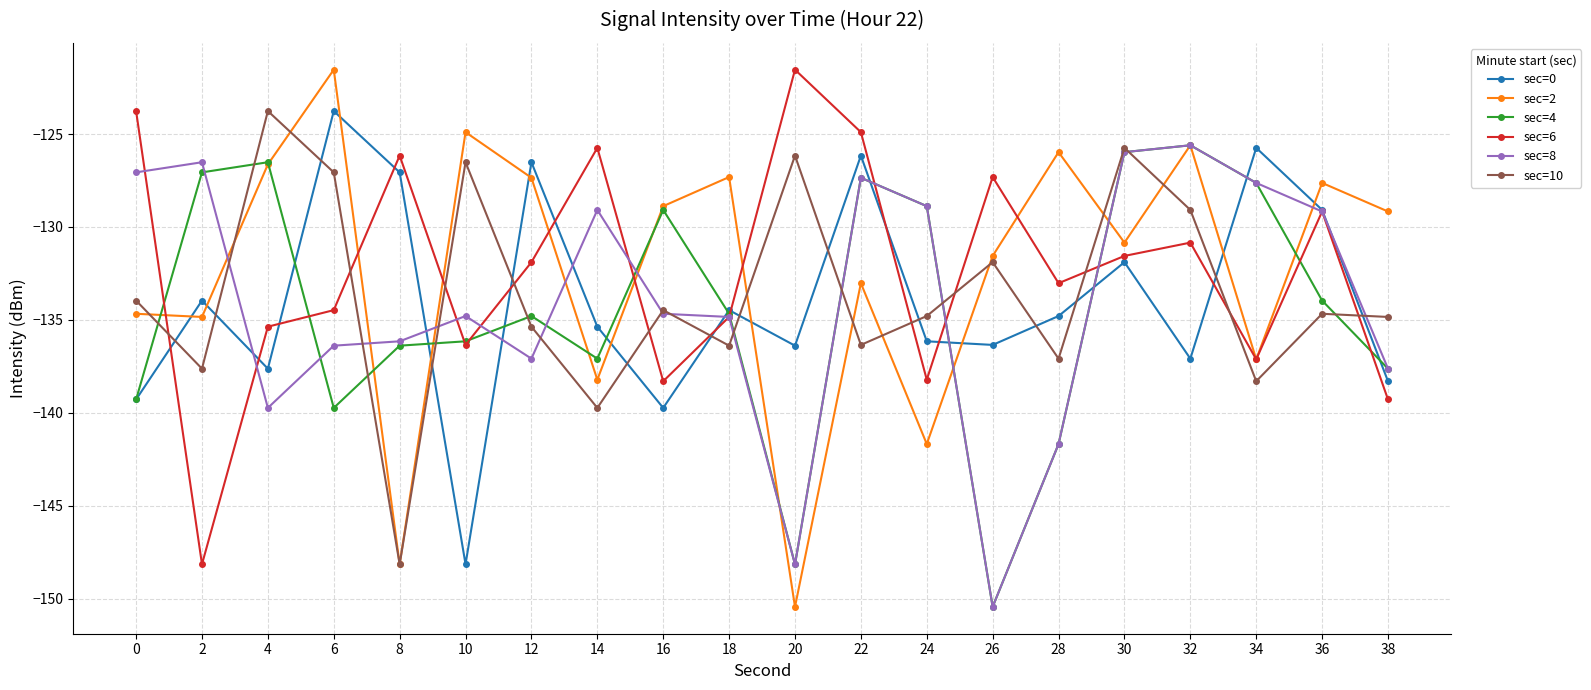

Is the value of sec=6 at 6 greater than the value of sec=2 at 18?

No